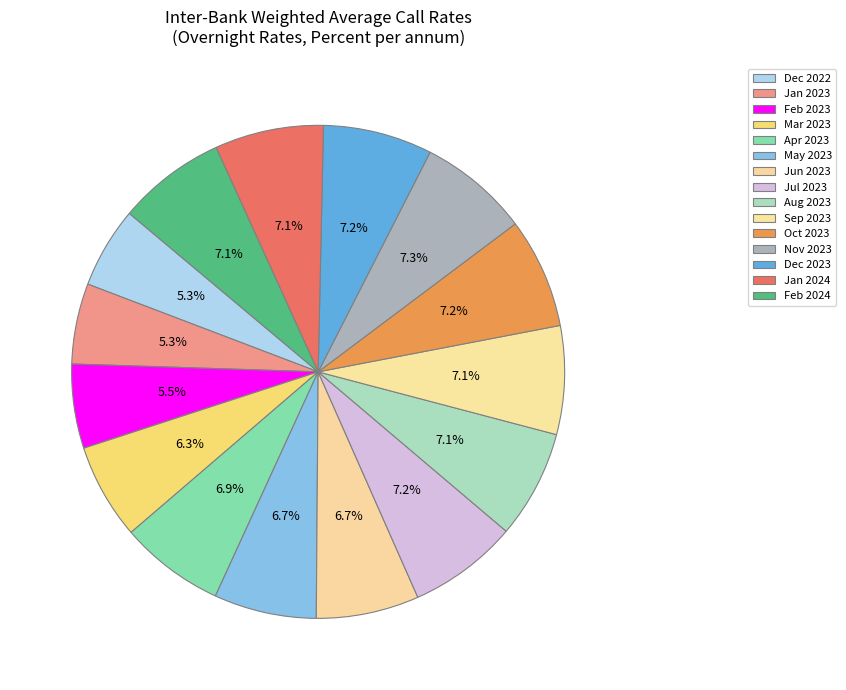

Which category has the smallest portion of the pie?

Jan 2023